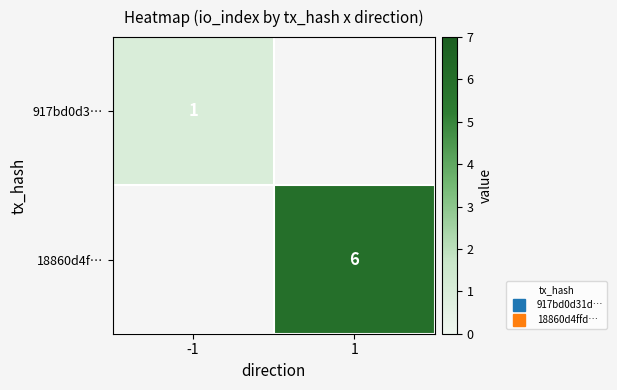

What is the maximum value shown in the chart?

6.0